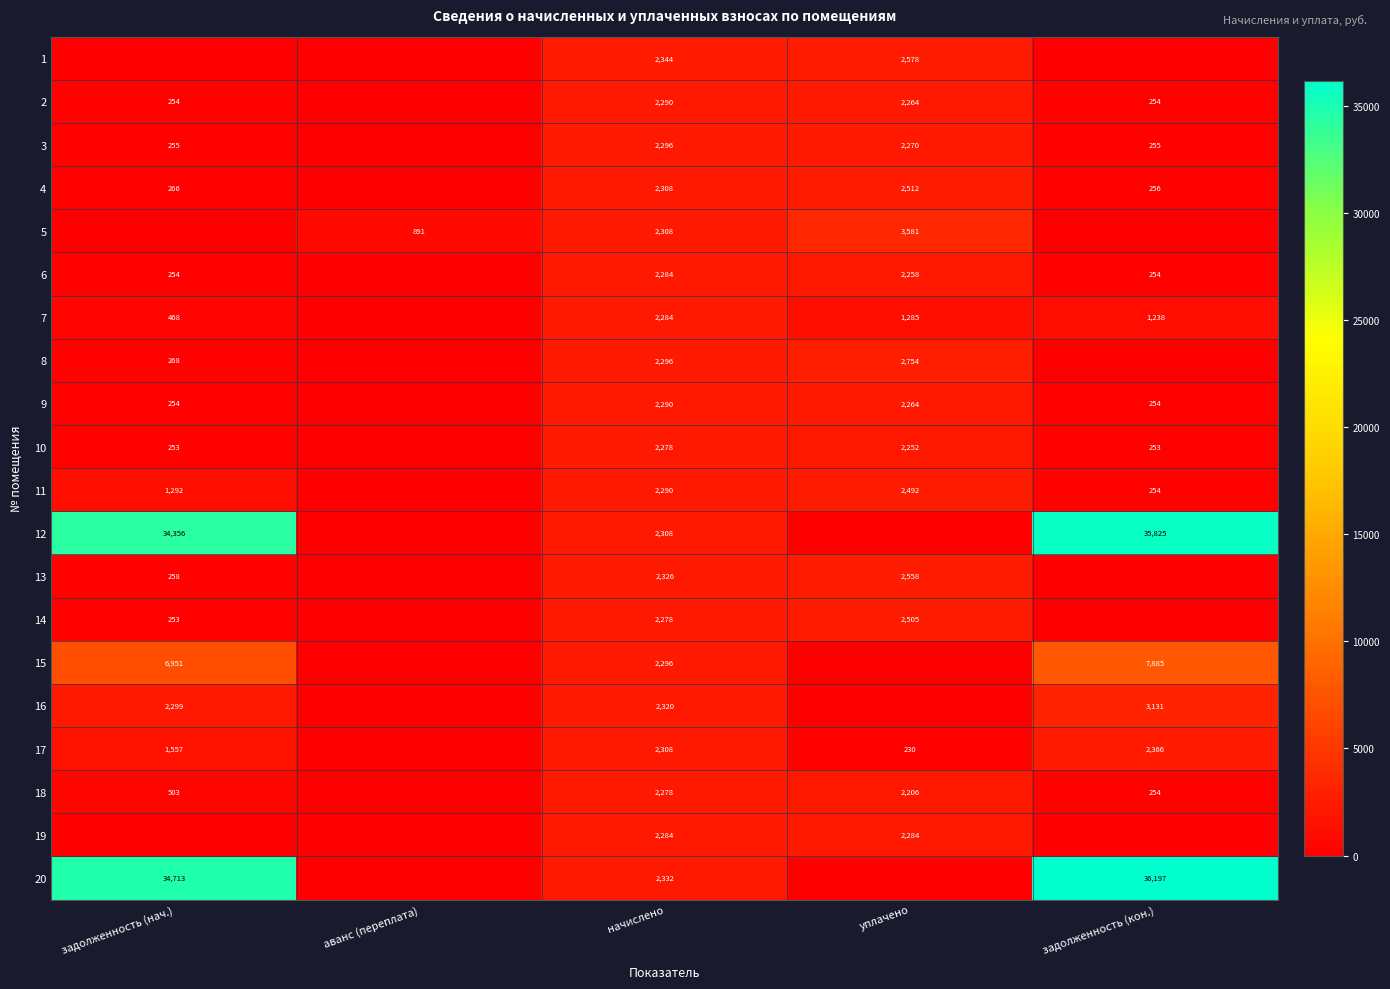

Is the value of 1 at начислено greater than the value of 13 at начислено?

Yes